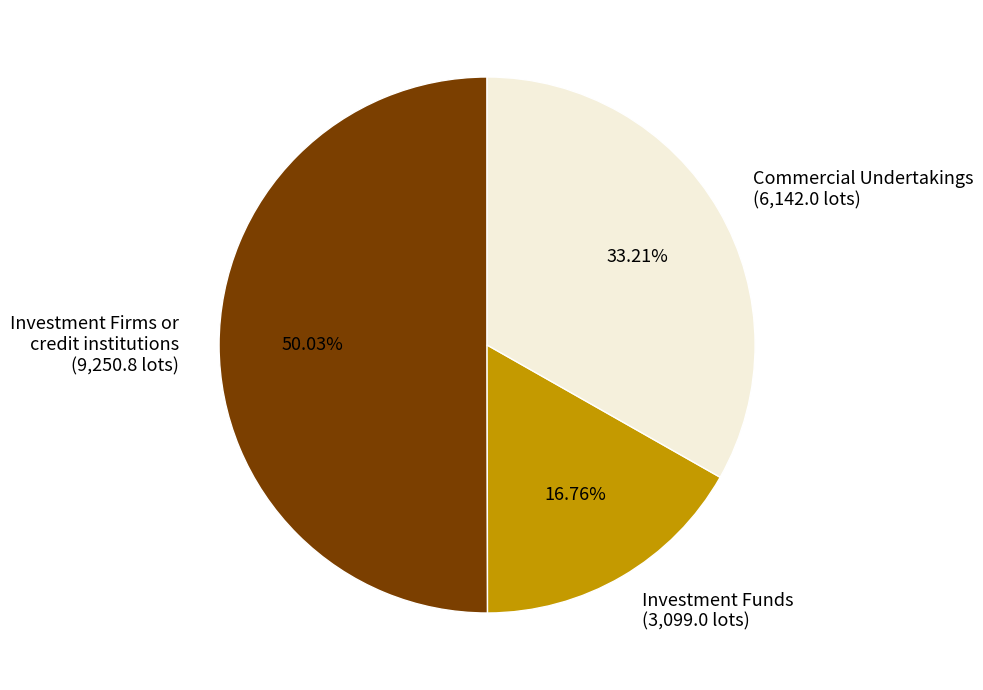

To the nearest percent, what is the average slice percentage?

33%